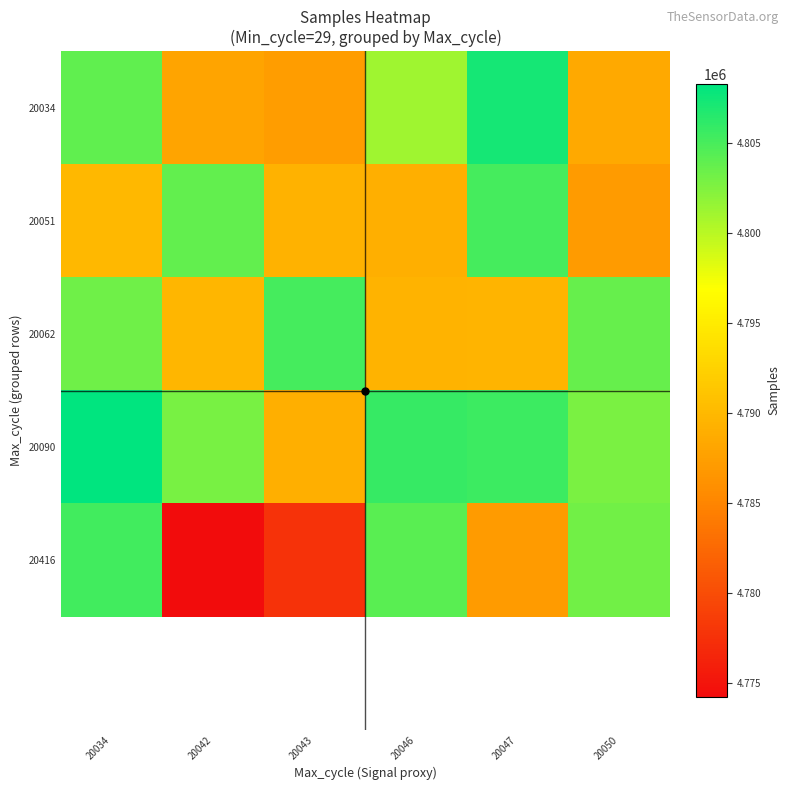

At which category does the chart reach its peak across all series?

20034